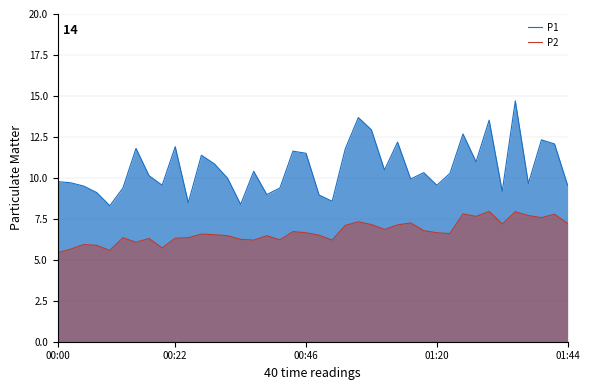

Rank the series by their average value, from highest to lowest.

P1, P2